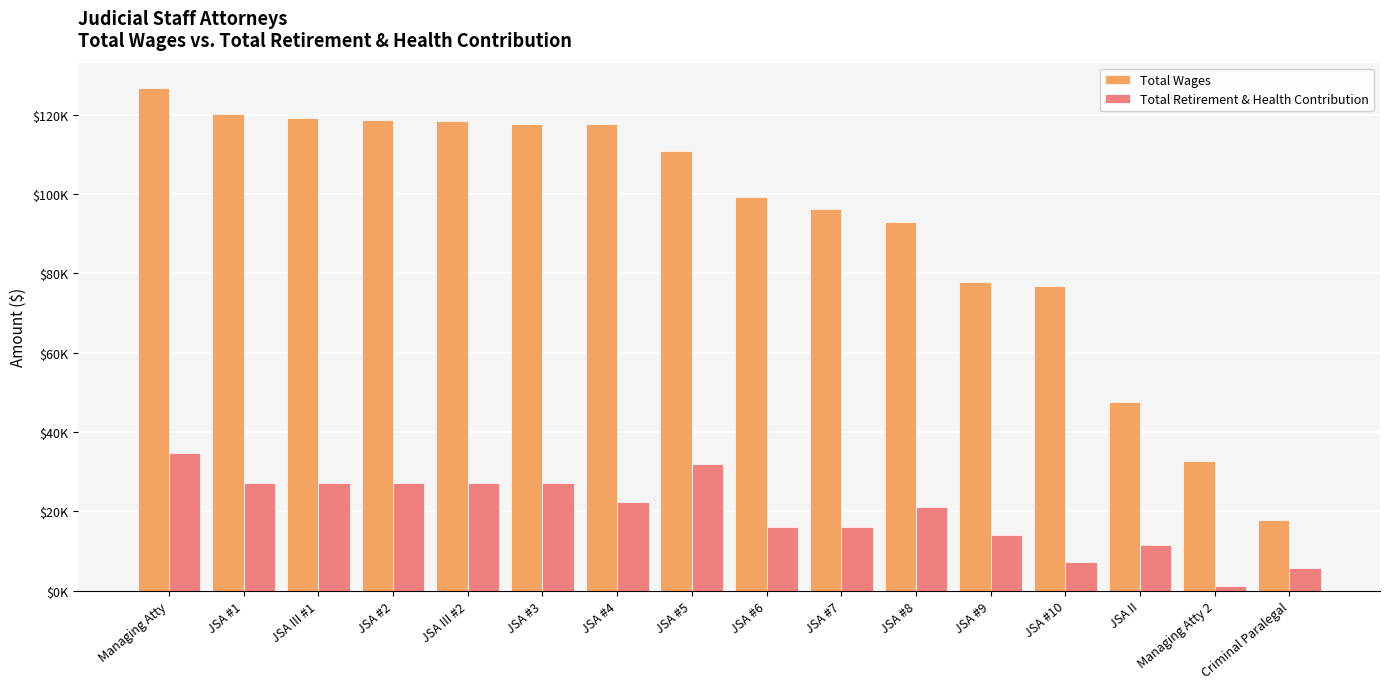

What is the sum of all Total Retirement & Health Contribution values?

317859